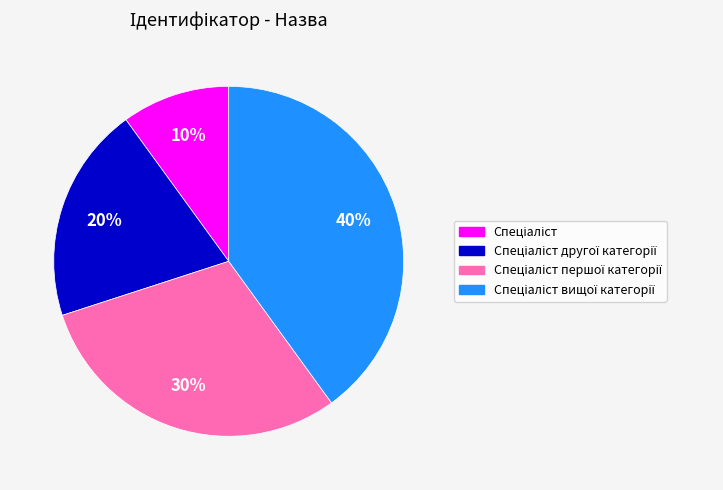

To the nearest percent, what is the average slice percentage?

25%